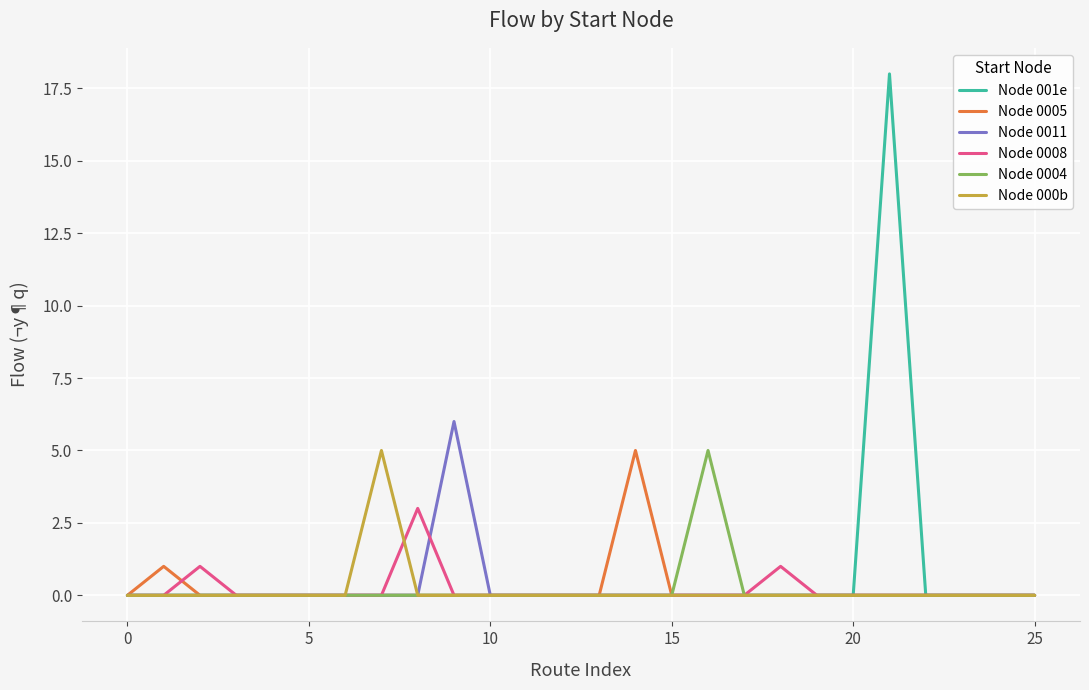

True or false: Node 000b has more than 0 interior local peaks.

True